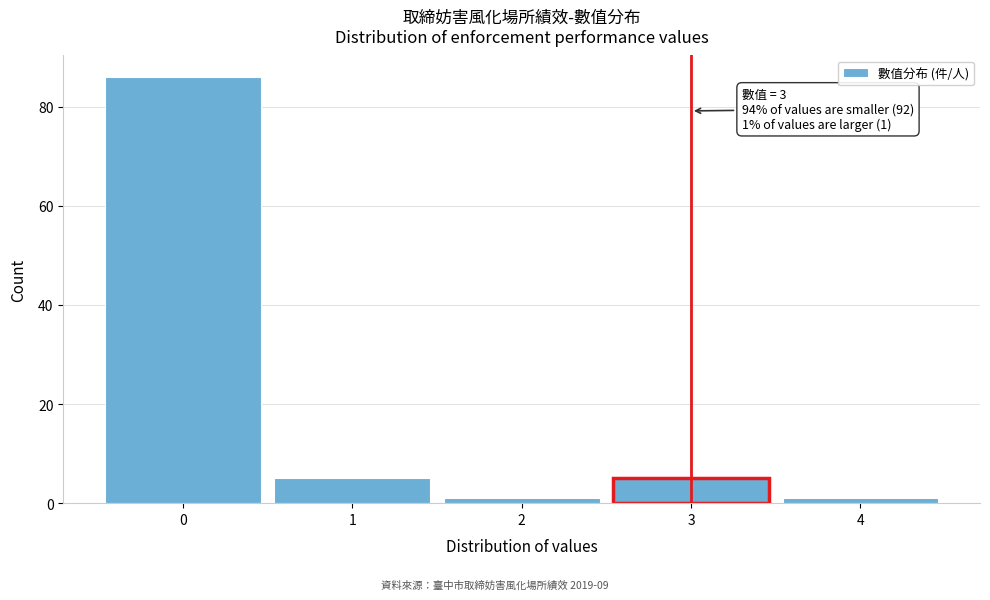

Which range on the x-axis has the tallest bar?

-0.5 to 0.5